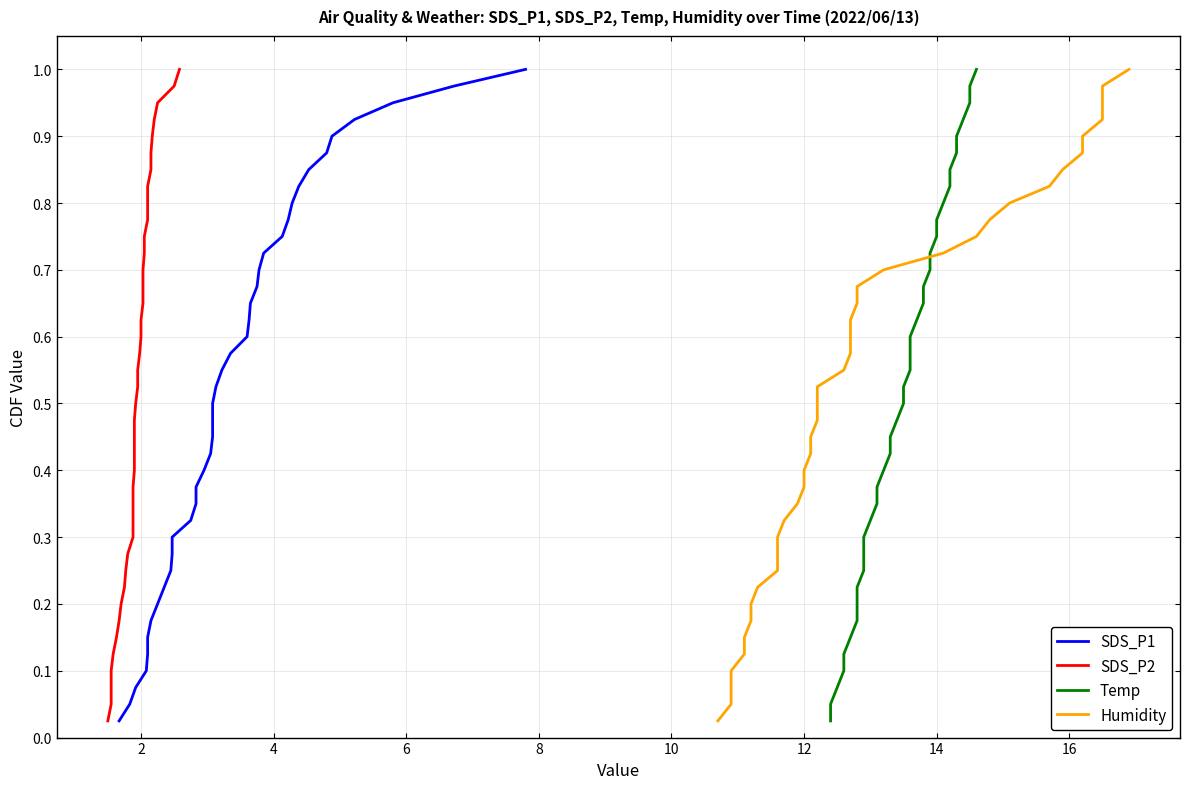

At how many categories does at least one series exceed 0?

40